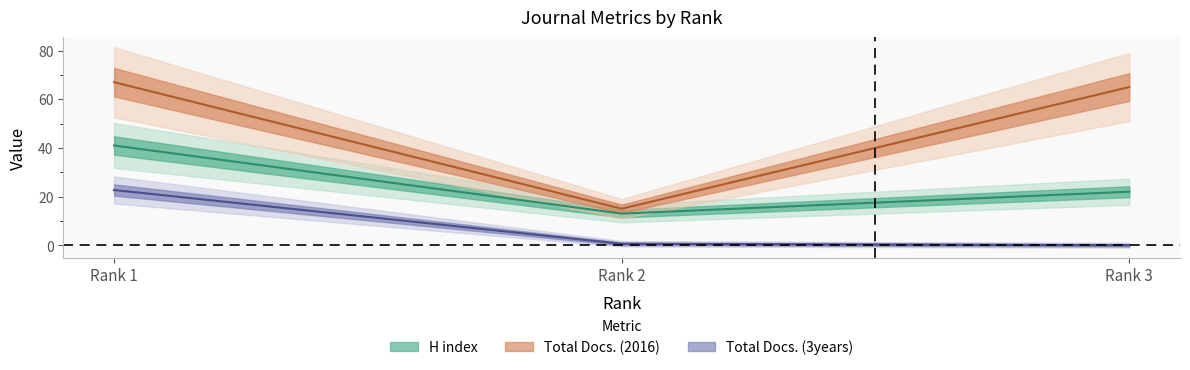

Count the H index values in the range 13 to 41.

3